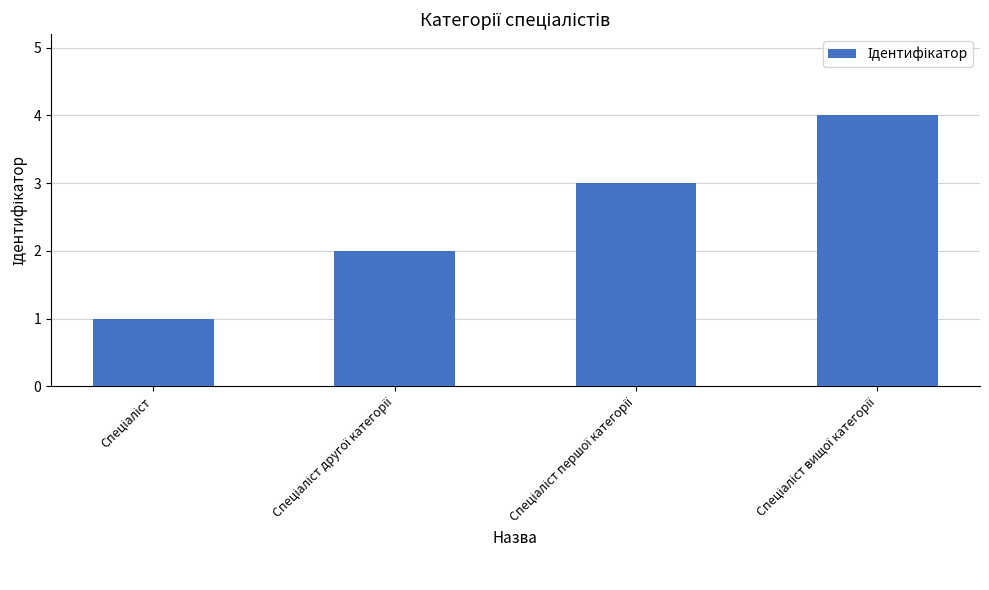

What is the maximum value shown in the chart?

4